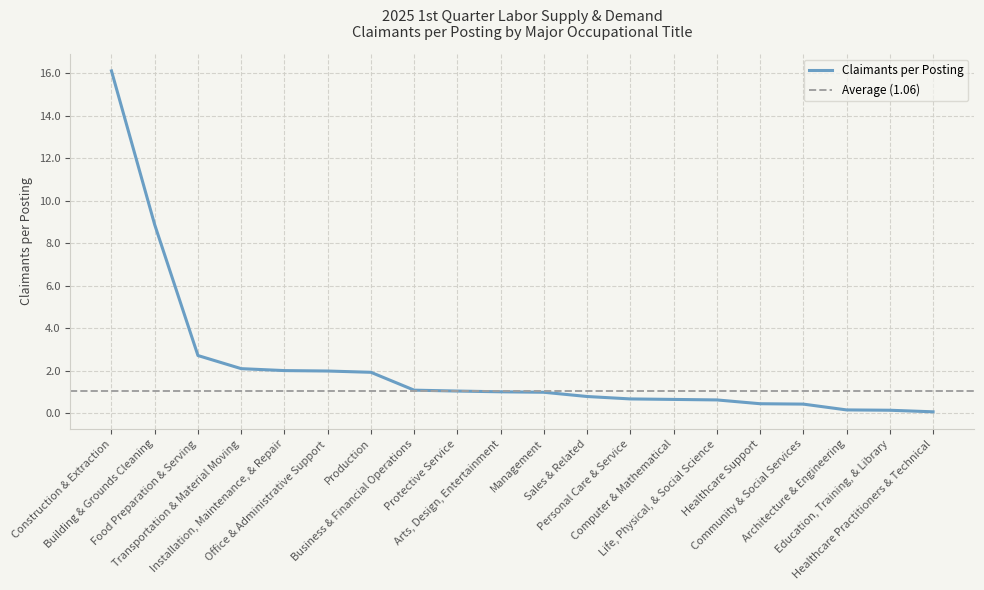

True or false: there are more than 0 points higher than both neighbors.

False